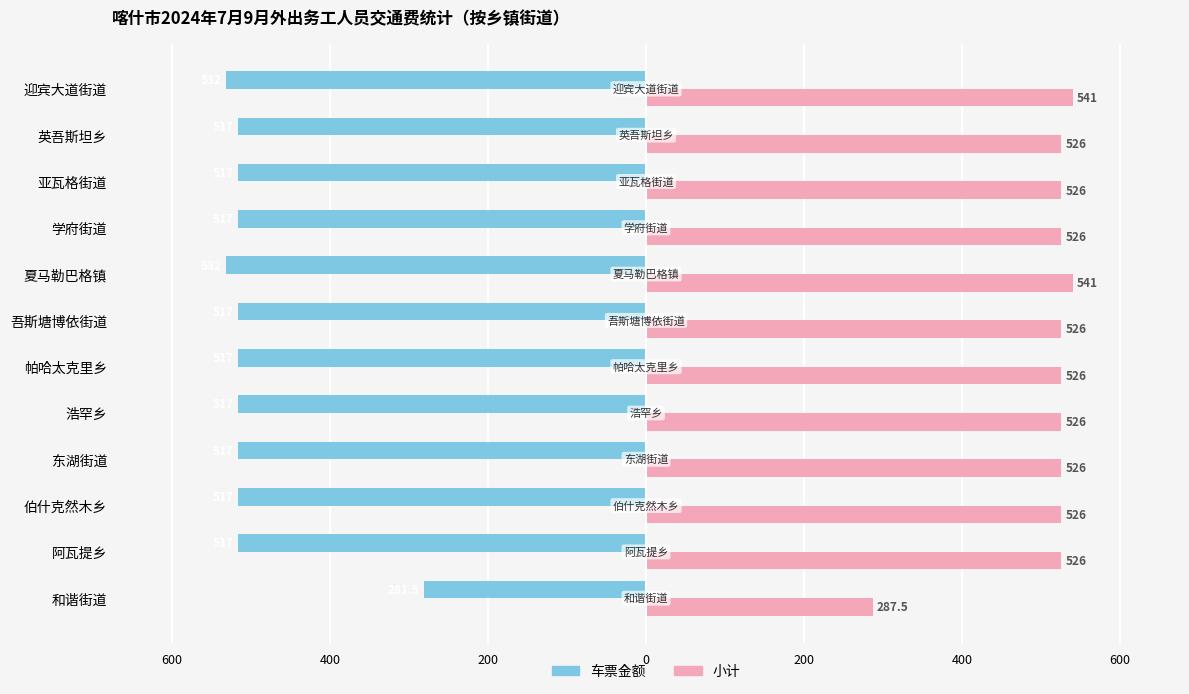

What are all the series names shown in the legend?

车票金额, 小计